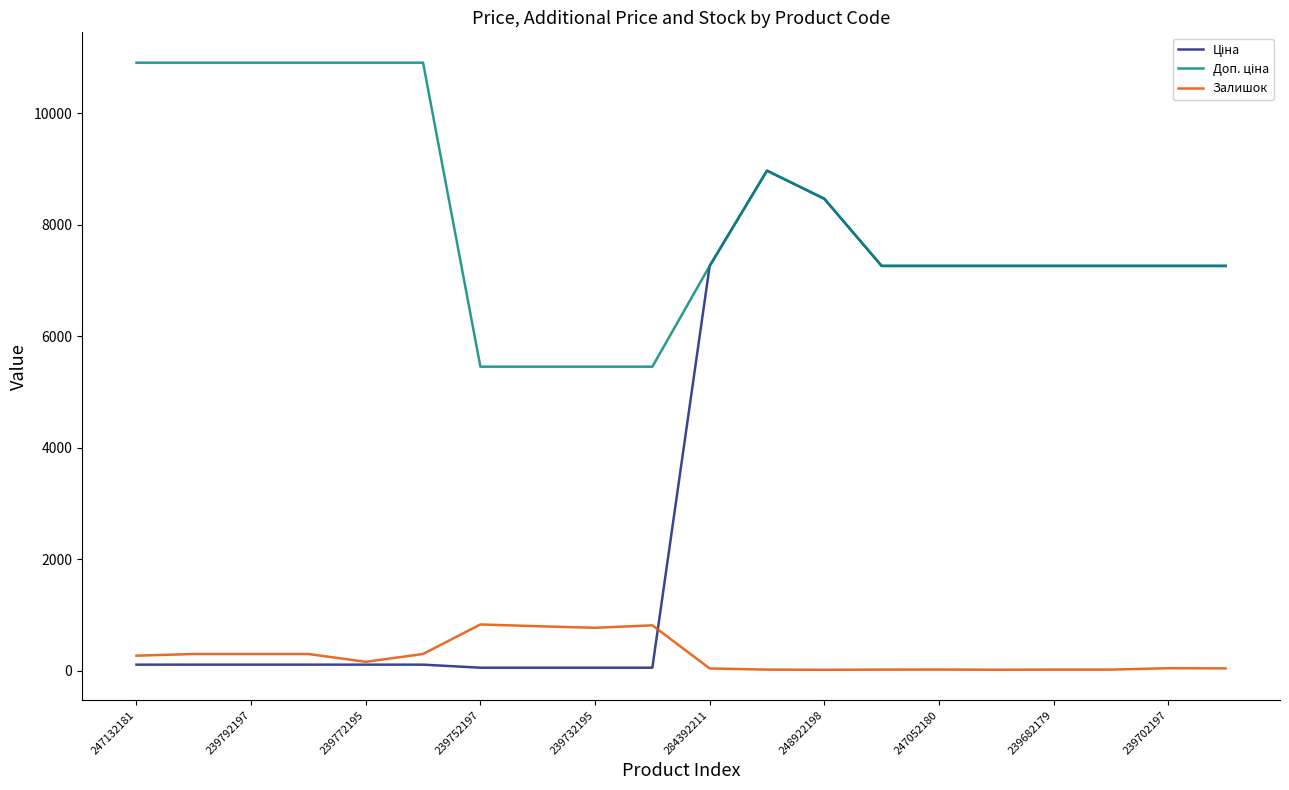

What is the highest value of the Залишок series?

830.0